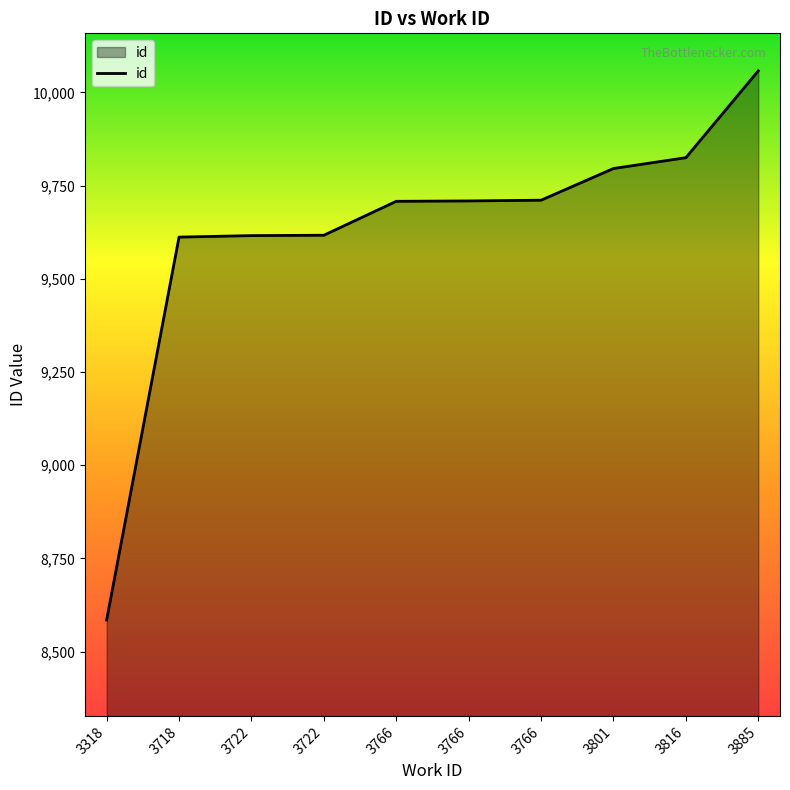

Does the chart display data point markers on the line(s)?

No